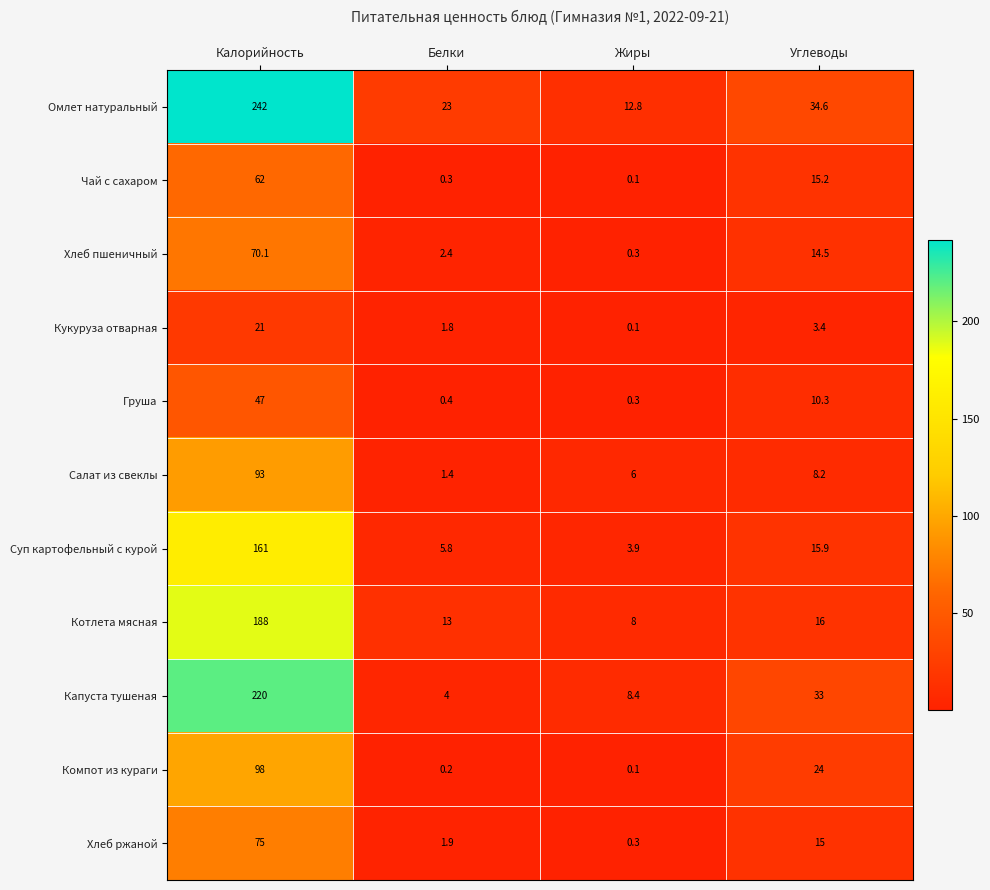

Is it true that Котлета мясная equals 65.0 at Калорийность?

False